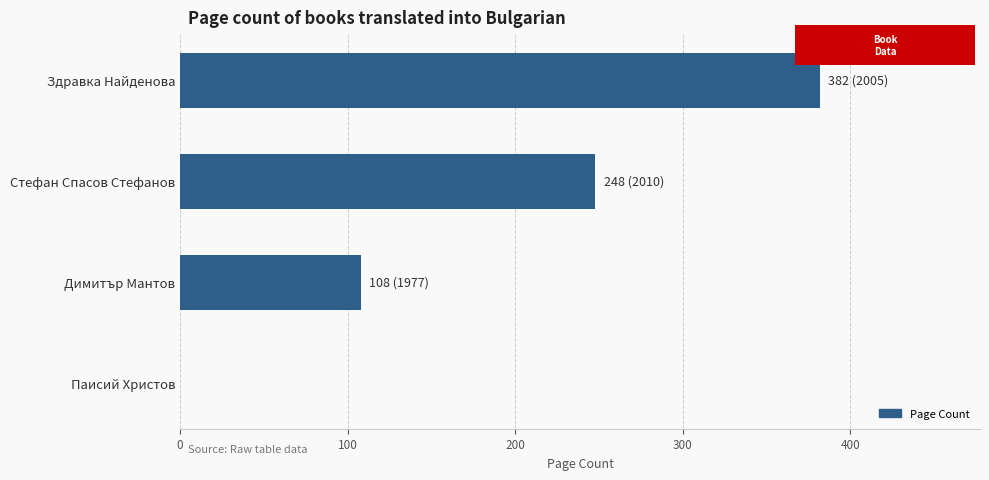

True or false: the data shows 382 at Здравка Найденова.

True